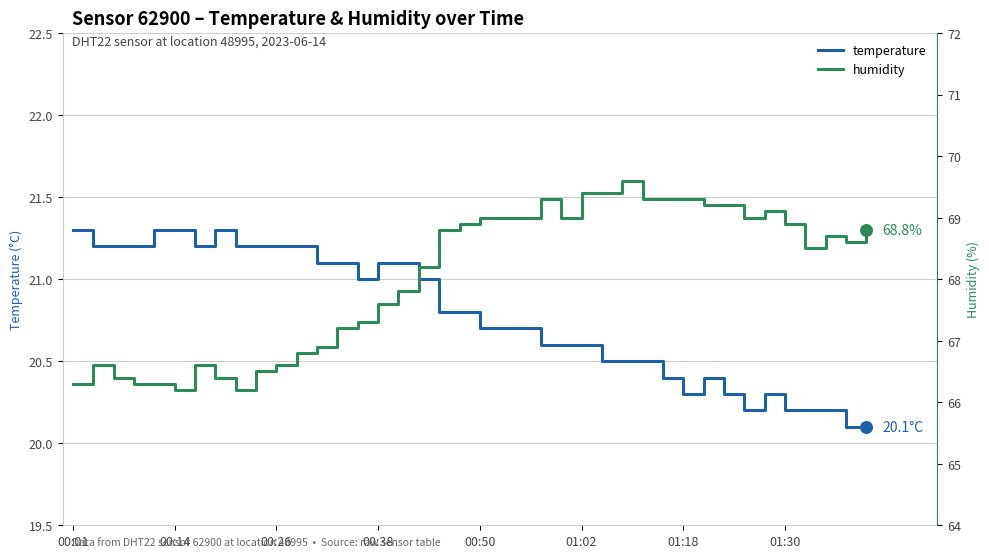

What is the total value across all series at 00:26?

87.8